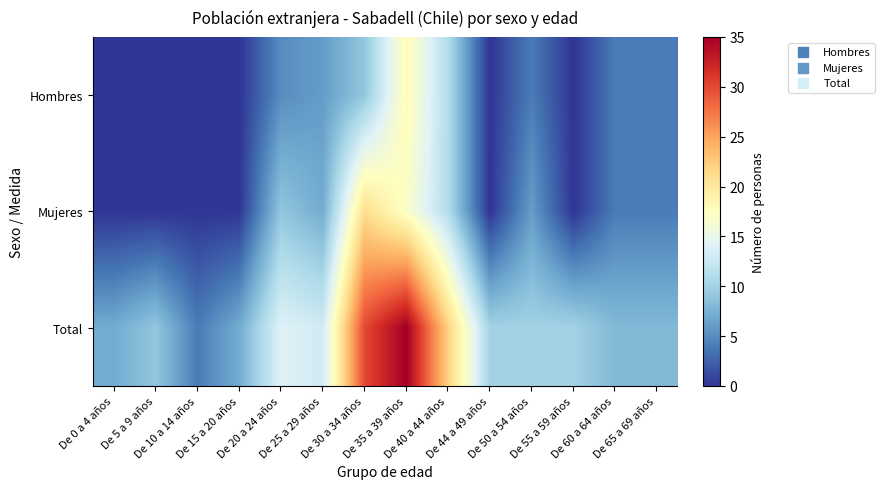

Reading left to right, list all the values displayed in this chart.

Hombres: De 0 a 4 años=0	De 5 a 9 años=0	De 10 a 14 años=0	De 15 a 20 años=0	De 20 a 24 años=5	De 25 a 29 años=6	De 30 a 34 años=9	De 35 a 39 años=18	De 40 a 44 años=11	De 44 a 49 años=0	De 50 a 54 años=4	De 55 a 59 años=0	De 60 a 64 años=4	De 65 a 69 años=4
Mujeres: De 0 a 4 años=0	De 5 a 9 años=0	De 10 a 14 años=0	De 15 a 20 años=0	De 20 a 24 años=9	De 25 a 29 años=7	De 30 a 34 años=21	De 35 a 39 años=17	De 40 a 44 años=11	De 44 a 49 años=0	De 50 a 54 años=6	De 55 a 59 años=0	De 60 a 64 años=4	De 65 a 69 años=4
Total: De 0 a 4 años=7	De 5 a 9 años=9	De 10 a 14 años=4	De 15 a 20 años=7	De 20 a 24 años=14	De 25 a 29 años=13	De 30 a 34 años=30	De 35 a 39 años=35	De 40 a 44 años=22	De 44 a 49 años=10	De 50 a 54 años=10	De 55 a 59 años=10	De 60 a 64 años=8	De 65 a 69 años=8